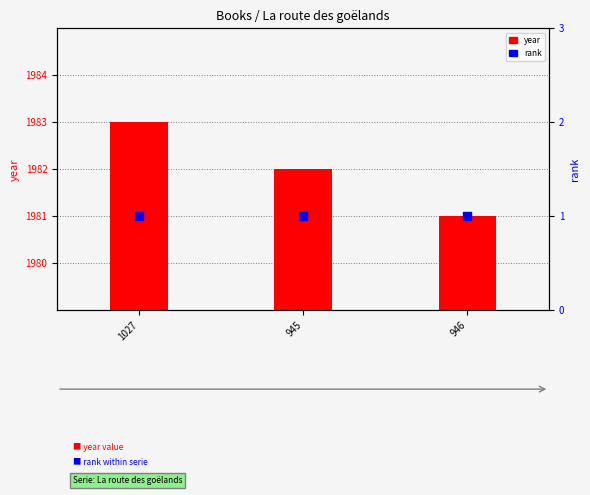

Which series reaches the minimum Y coordinate?

rank